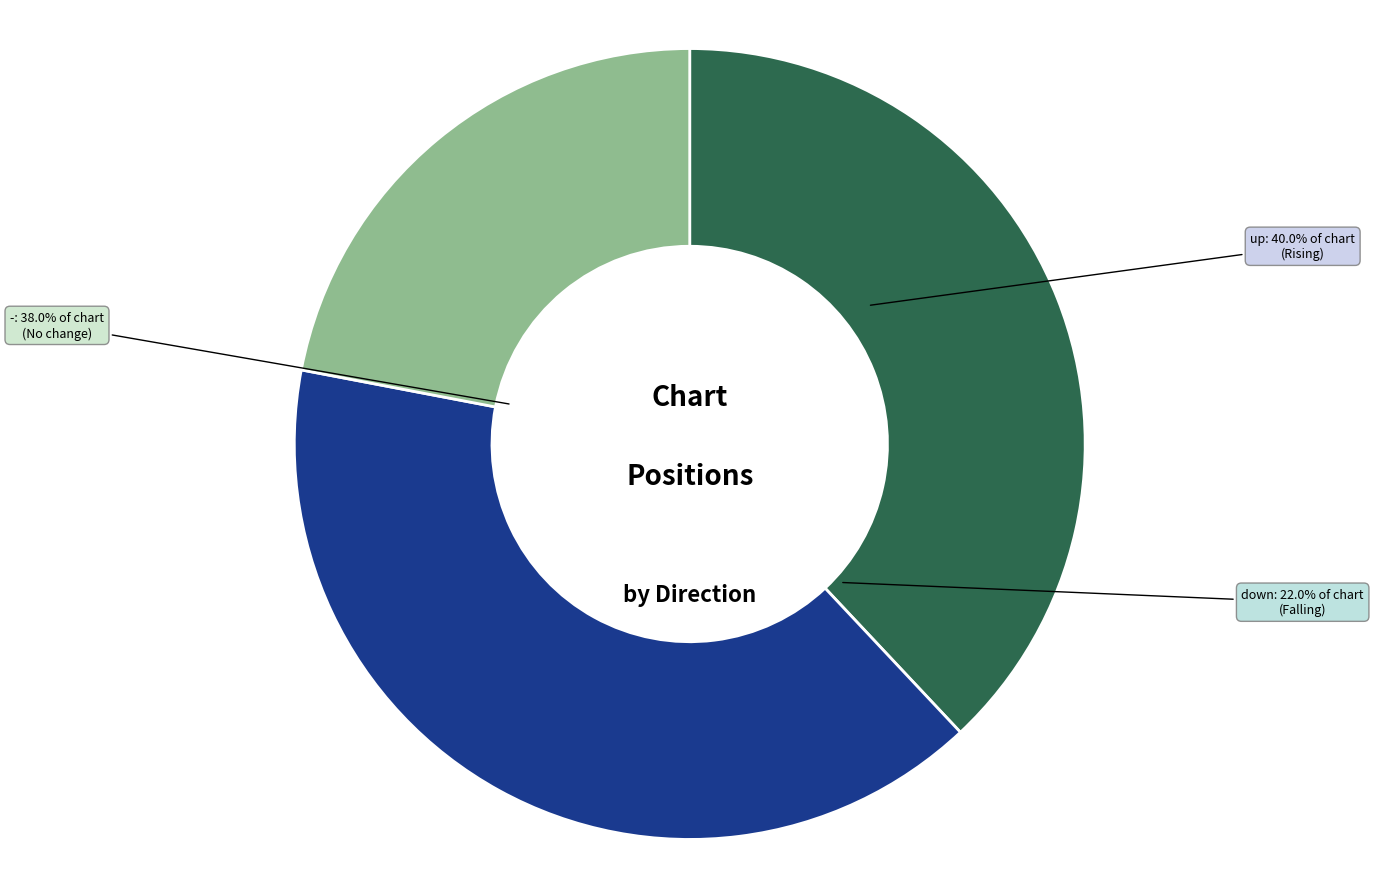

Which slice is the largest?

up